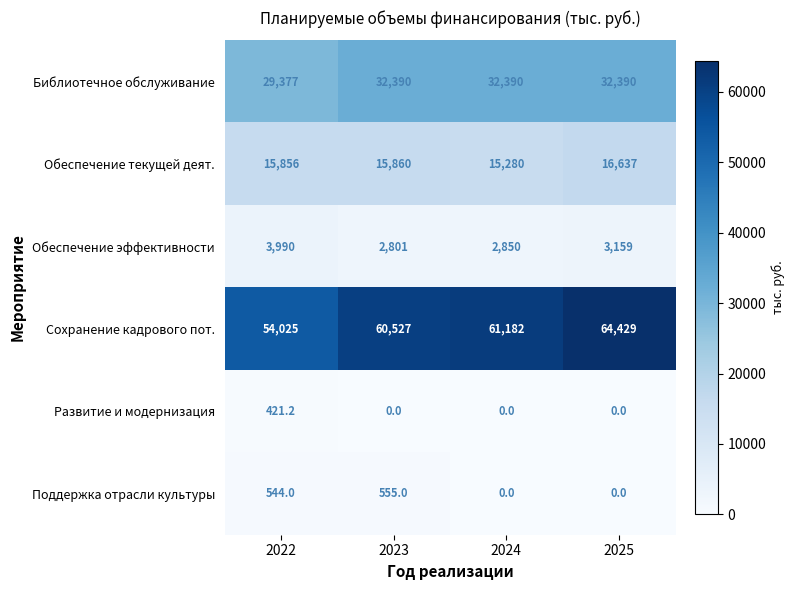

Between 2023 and 2025, which series saw the biggest shift?

Сохранение кадрового пот.